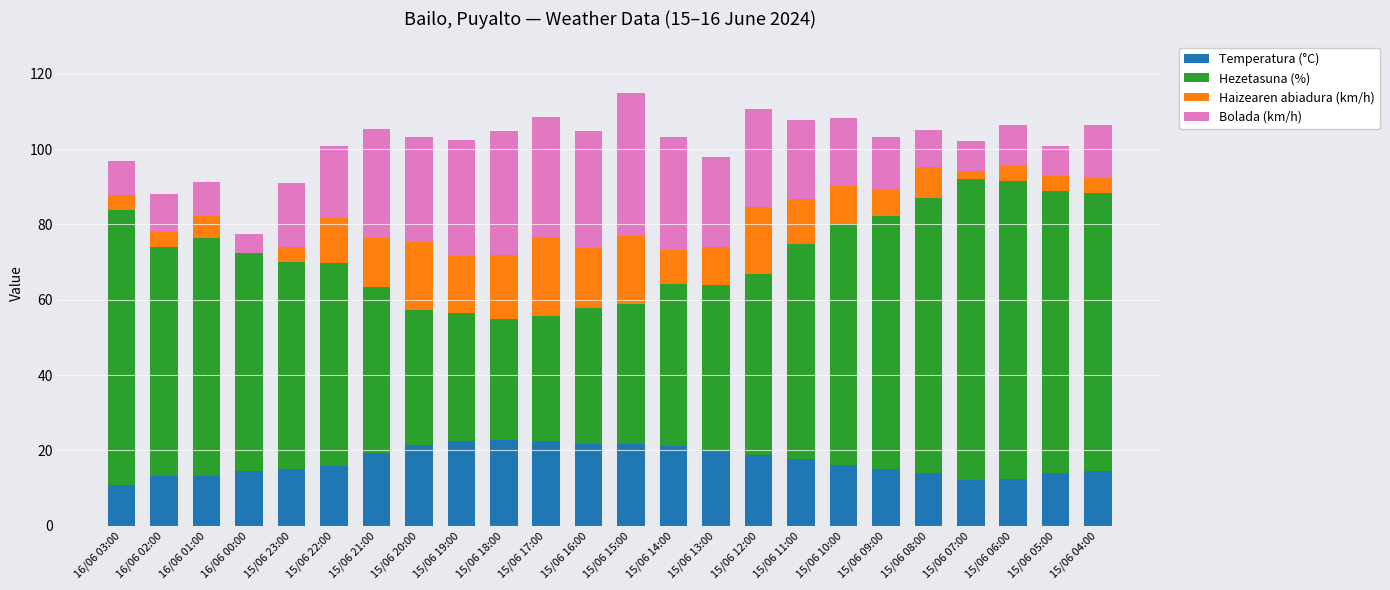

What is the total value across all series at 16/06 02:00?

88.1